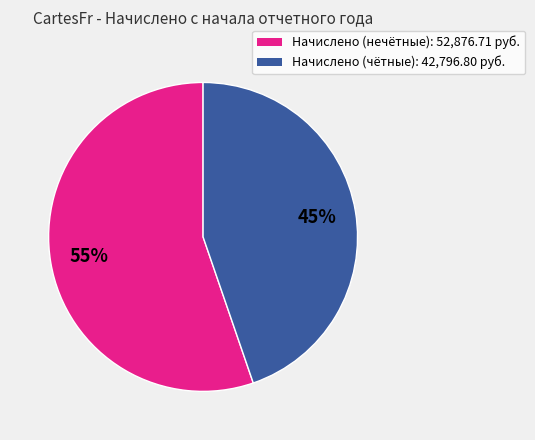

To the nearest percent, what is the average slice percentage?

50%